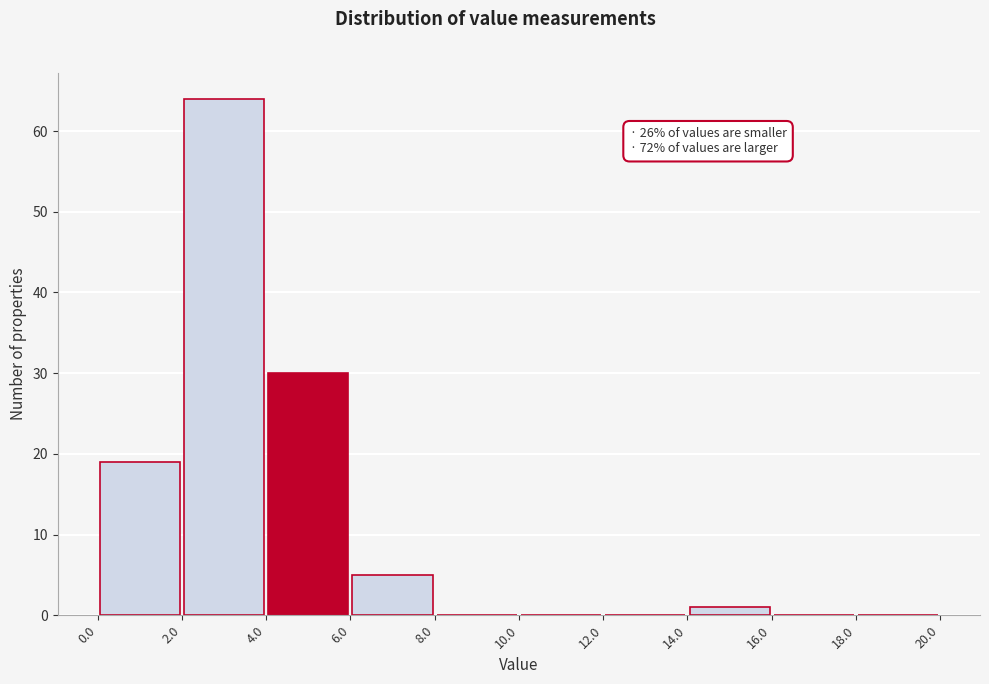

Over which range of the x-axis is the bar tallest?

2.0 to 4.0